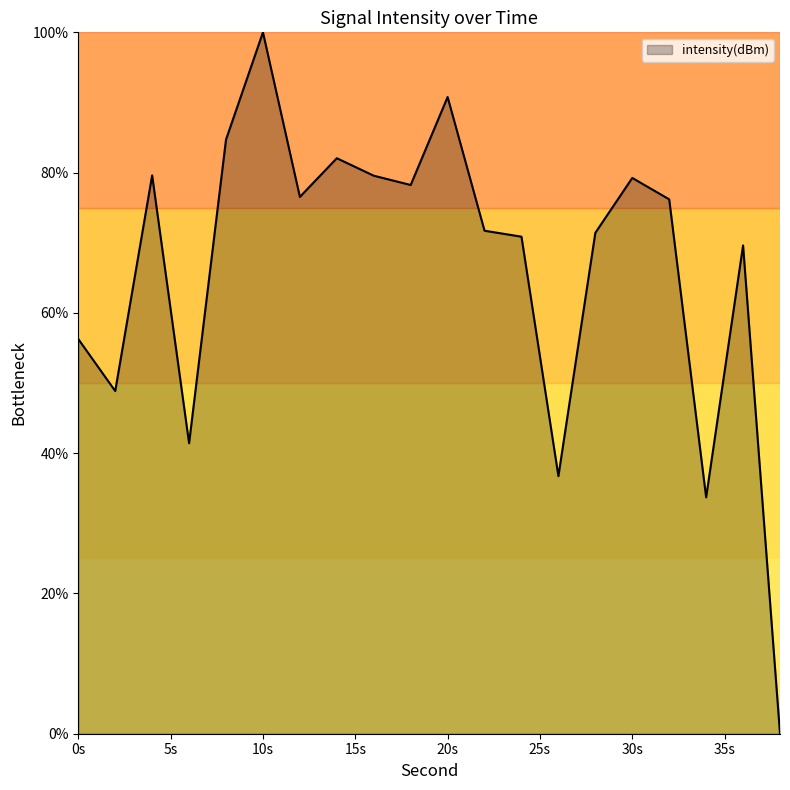

What is the difference between the maximum and minimum values?

100.0